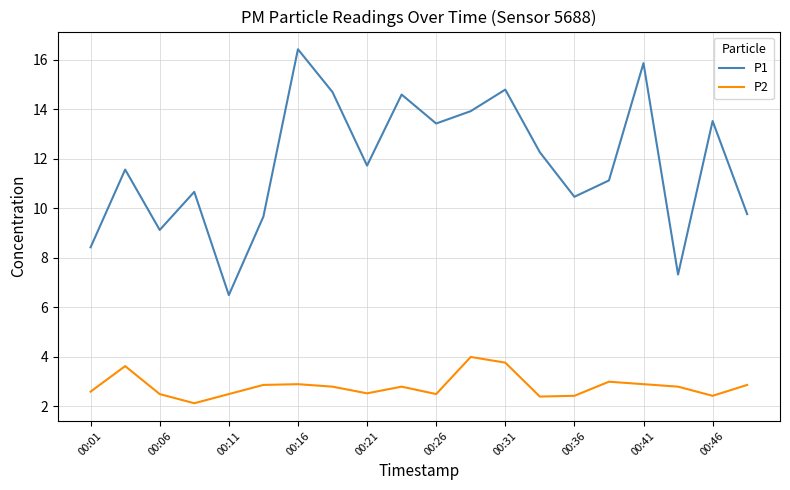

True or false: P1 and P2 cross at least once.

False